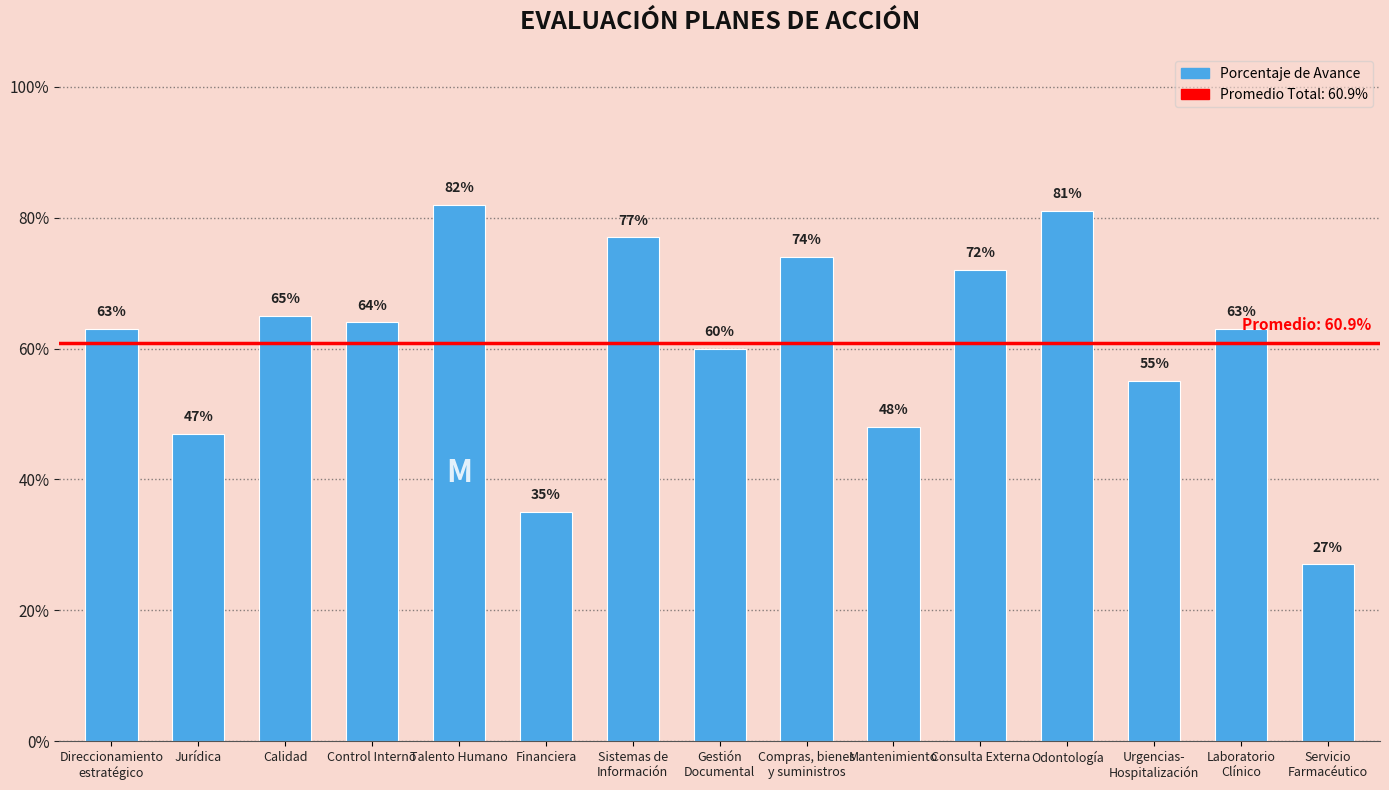

Which category has the lowest value across all series?

Servicio
Farmacéutico